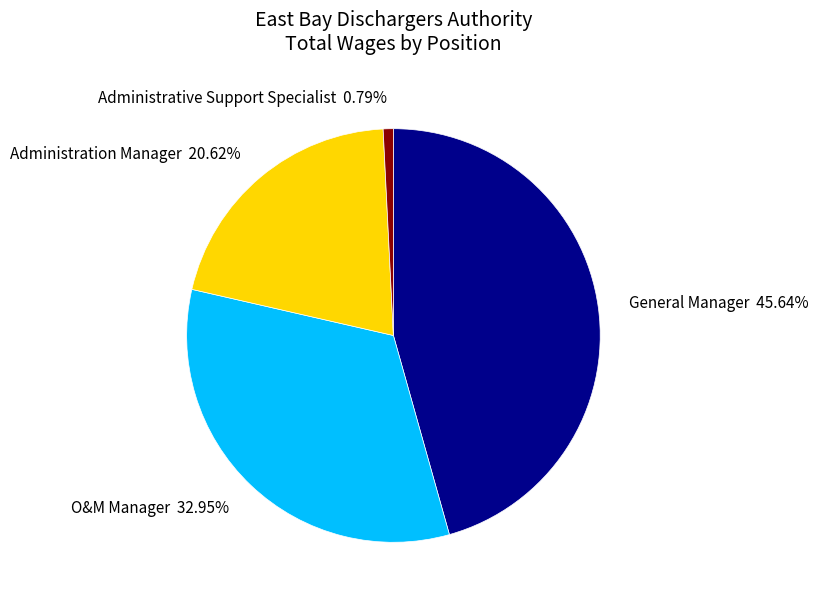

What percentage is the Administrative Support Specialist slice, to the nearest percent?

1%